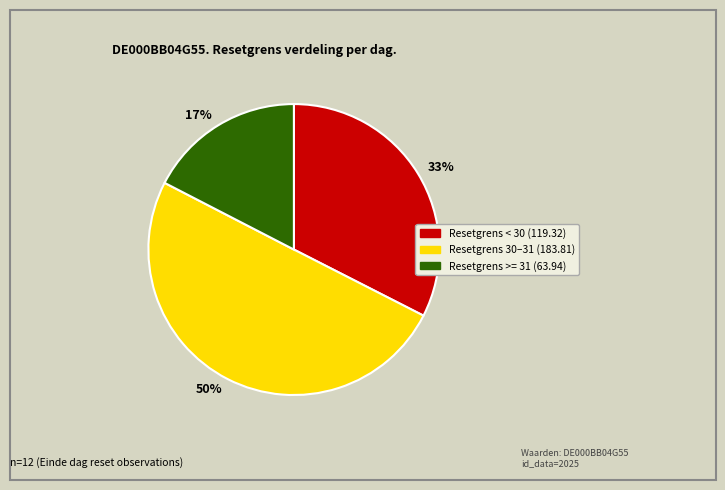

The 33% slice represents 39% of the pie. True or false?

False